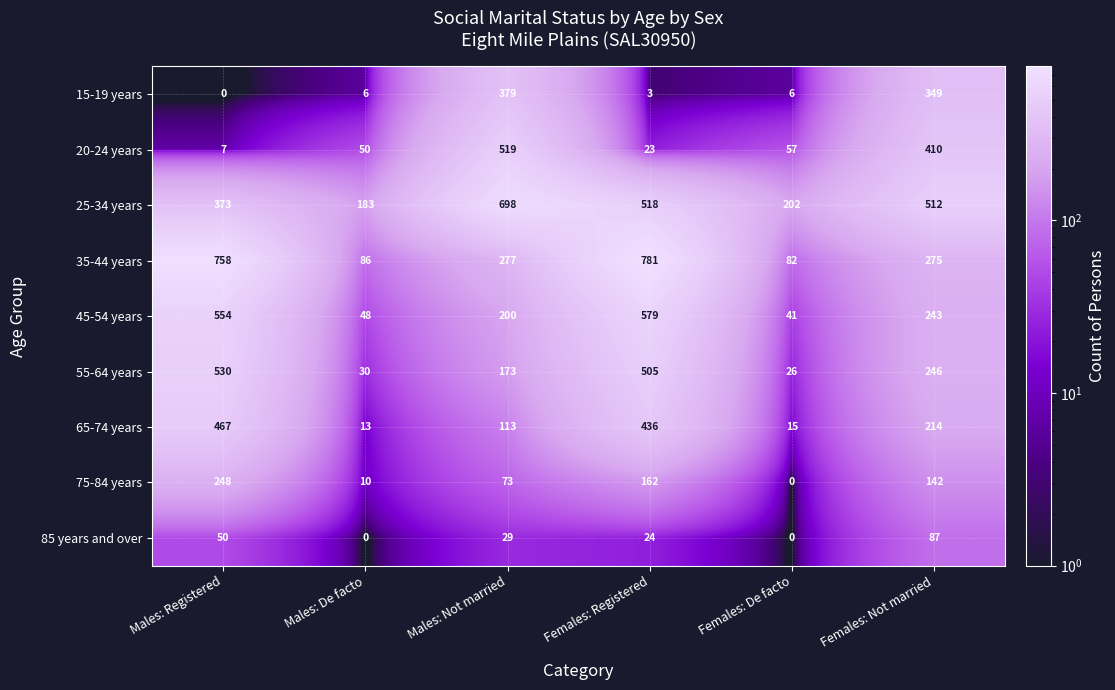

What is the greatest value displayed?

781